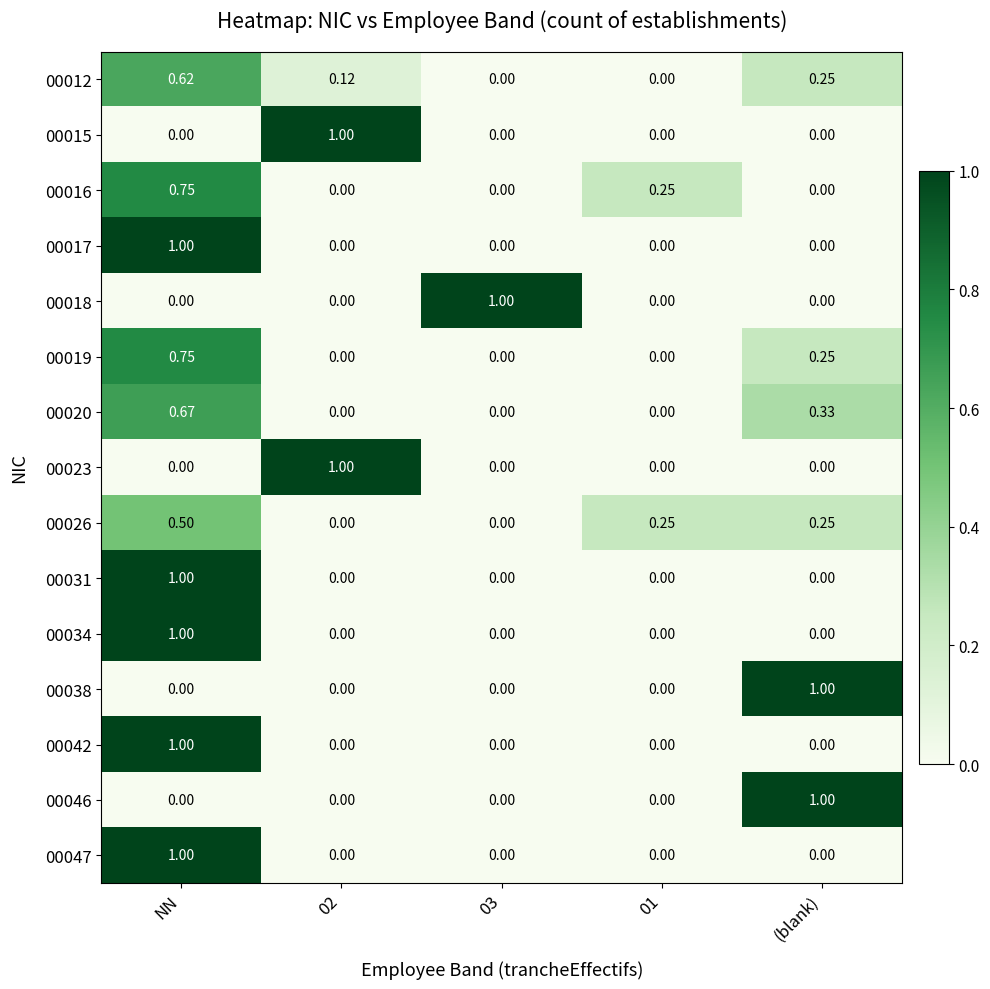

At which category is the sum across all series the highest?

NN